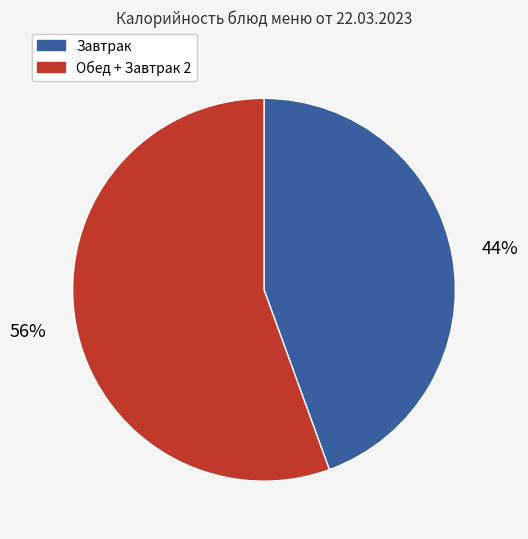

To the nearest percent, what is the average slice percentage?

50%